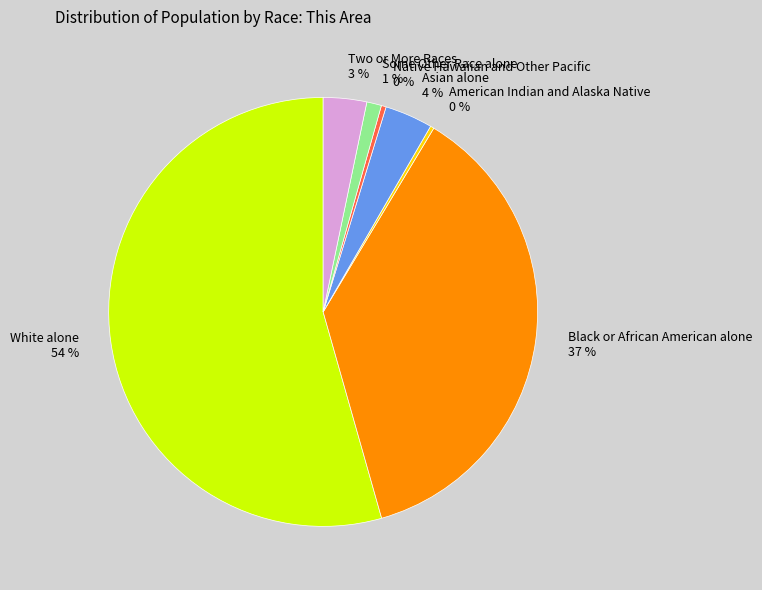

What is the largest slice in the pie chart?

White alone